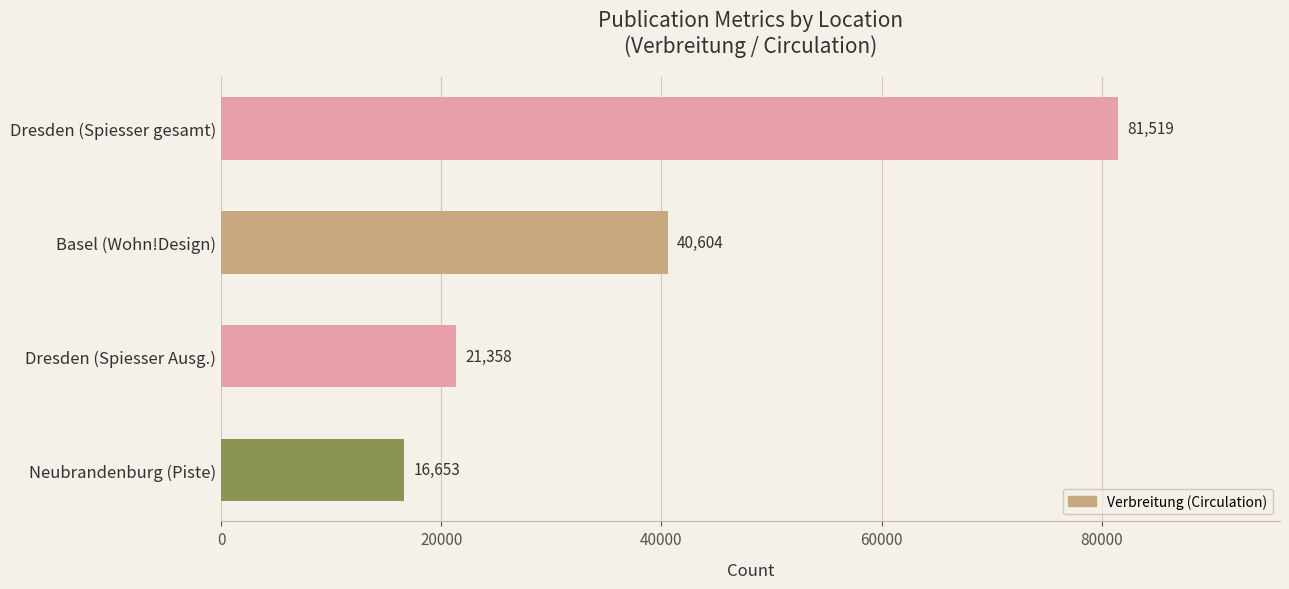

List the labels in order of value, largest first.

Dresden (Spiesser gesamt), Basel (Wohn!Design), Dresden (Spiesser Ausg.), Neubrandenburg (Piste)